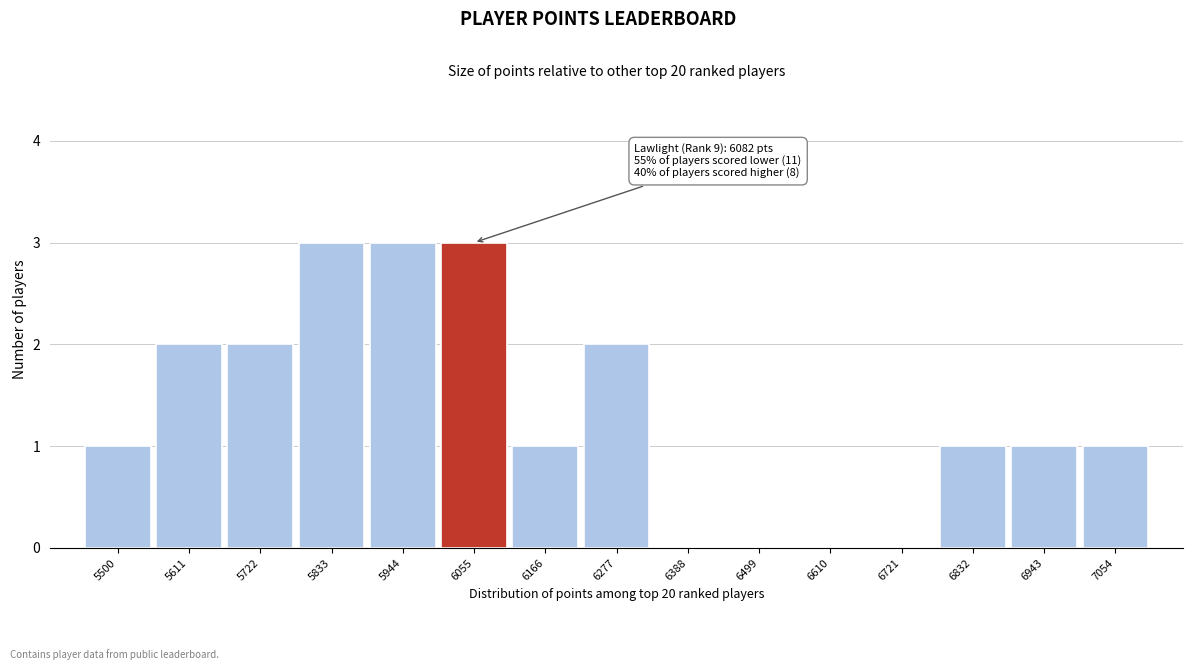

Reading left to right, what are all the values shown in this chart?

5500=1	5611=2	5722=2	5833=3	5944=3	6055=3	6166=1	6277=2	6388=0	6499=0	6610=0	6721=0	6832=1	6943=1	7054=1